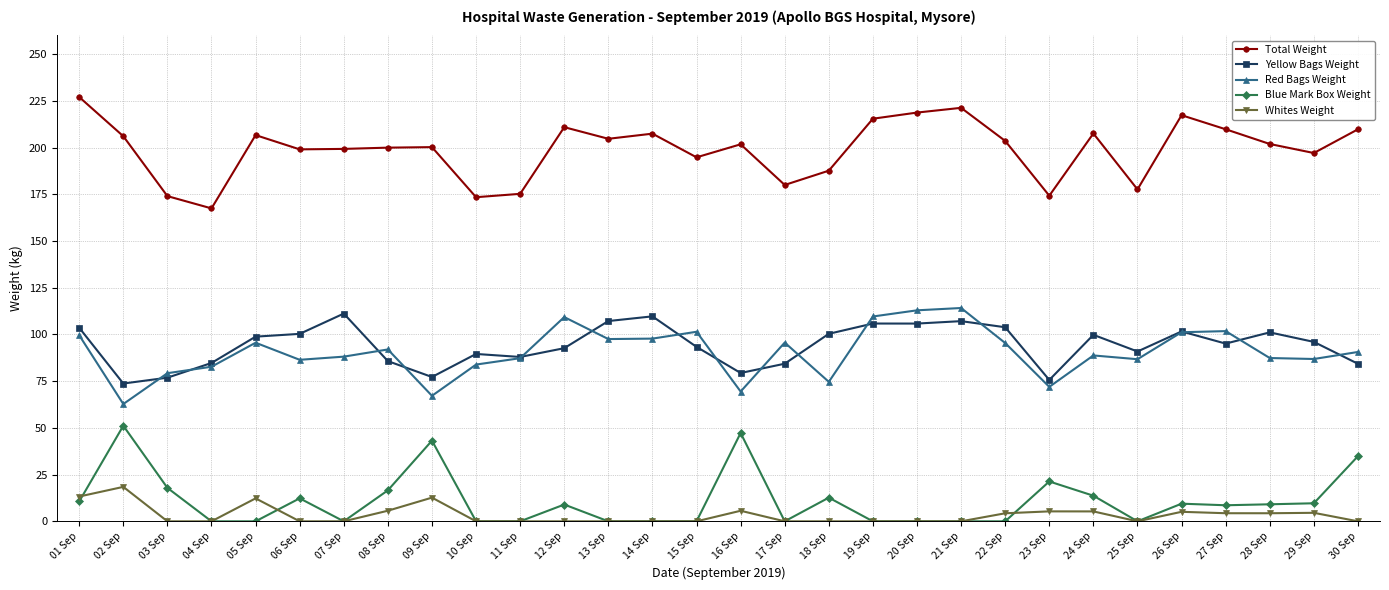

Is it true that Red Bags Weight equals 112.9 at 20 Sep?

True